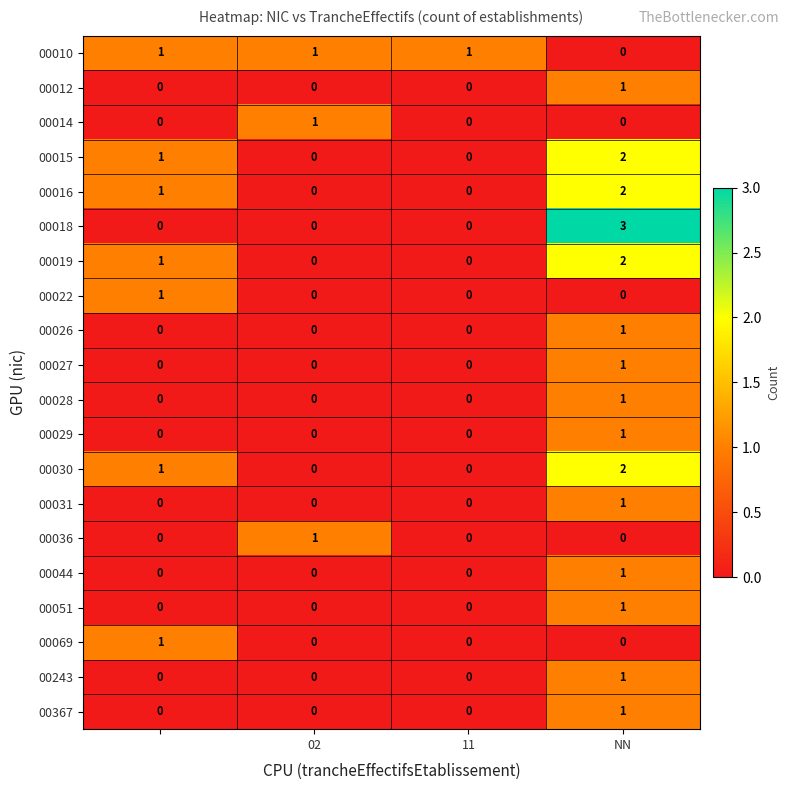

Which series has the largest range (max minus min)?

00018